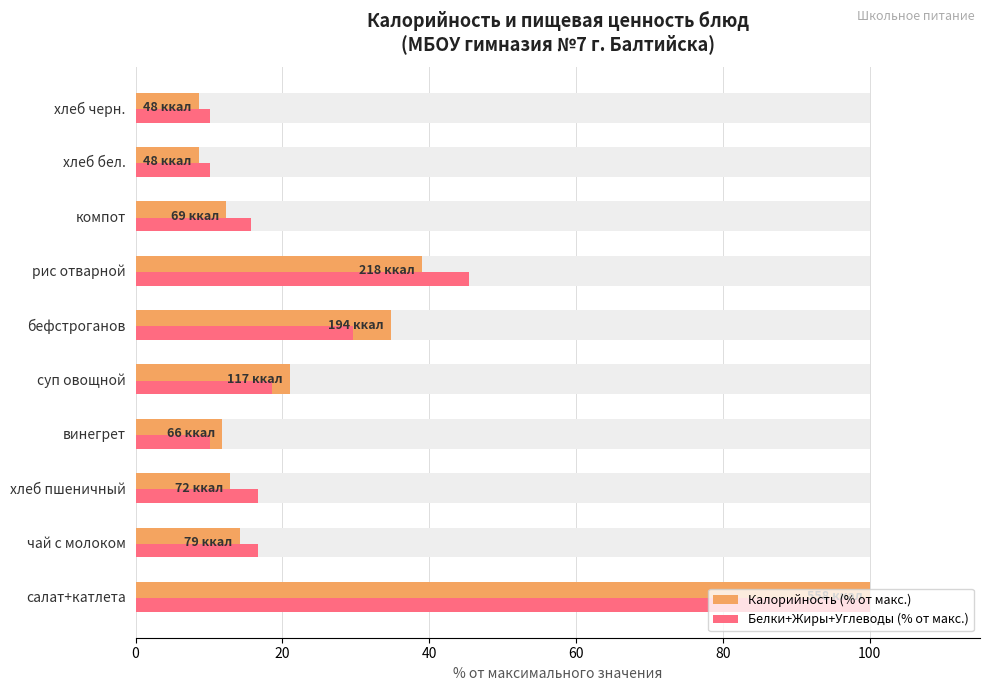

What is the average value of the Калорийность (% от макс.) series?

26.3